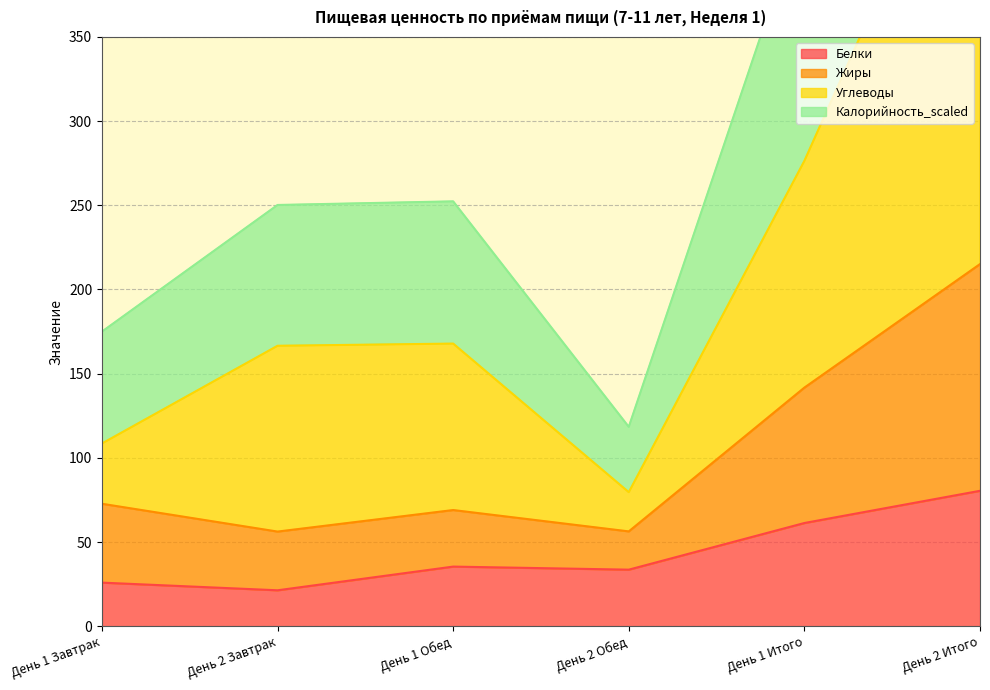

True or false: Углеводы and Калорийность_scaled intersect in this chart.

False